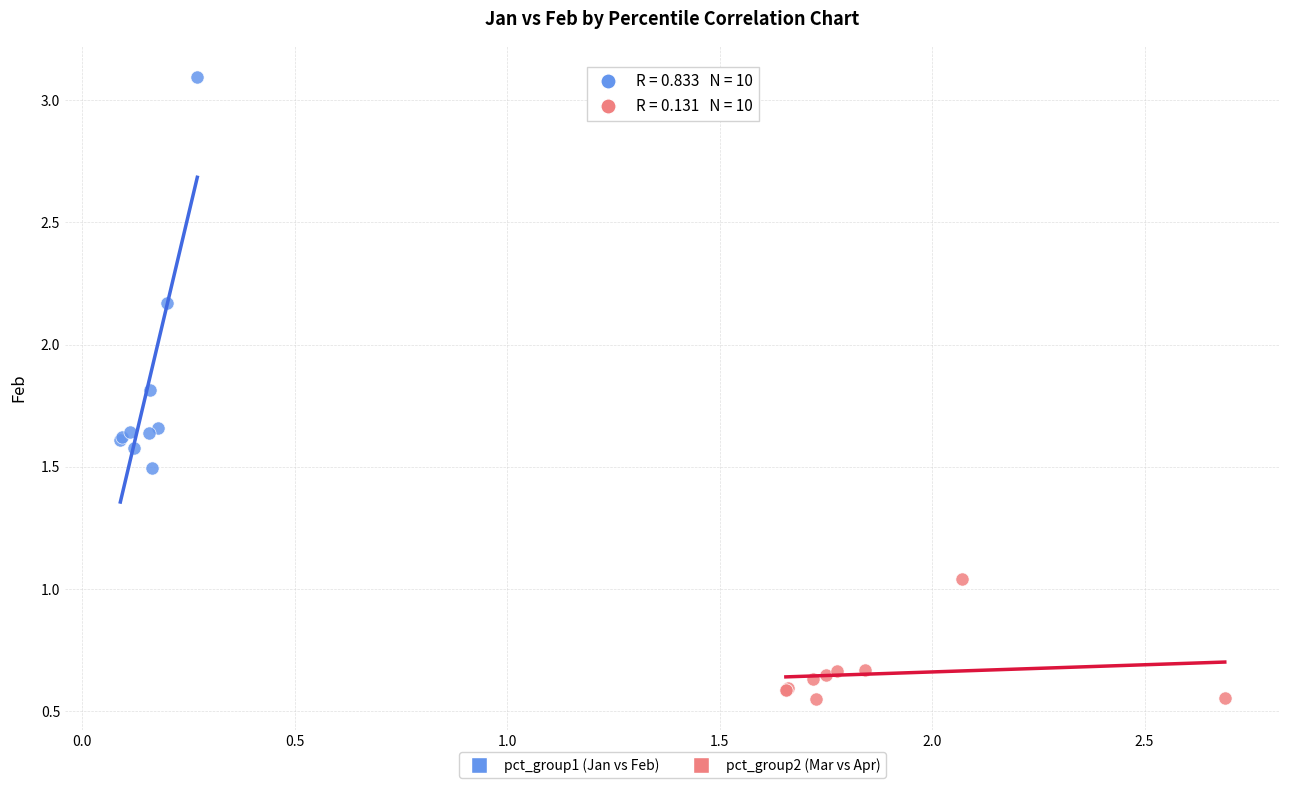

Which series contains the lowest Y value?

pct_group2 (Mar vs Apr)